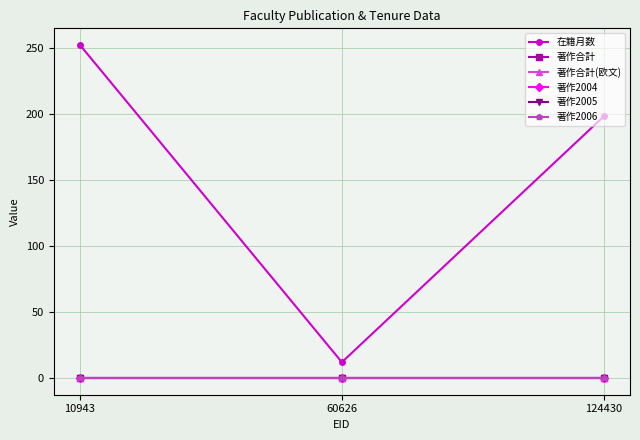

Is this an area chart (filled region under the line)?

No